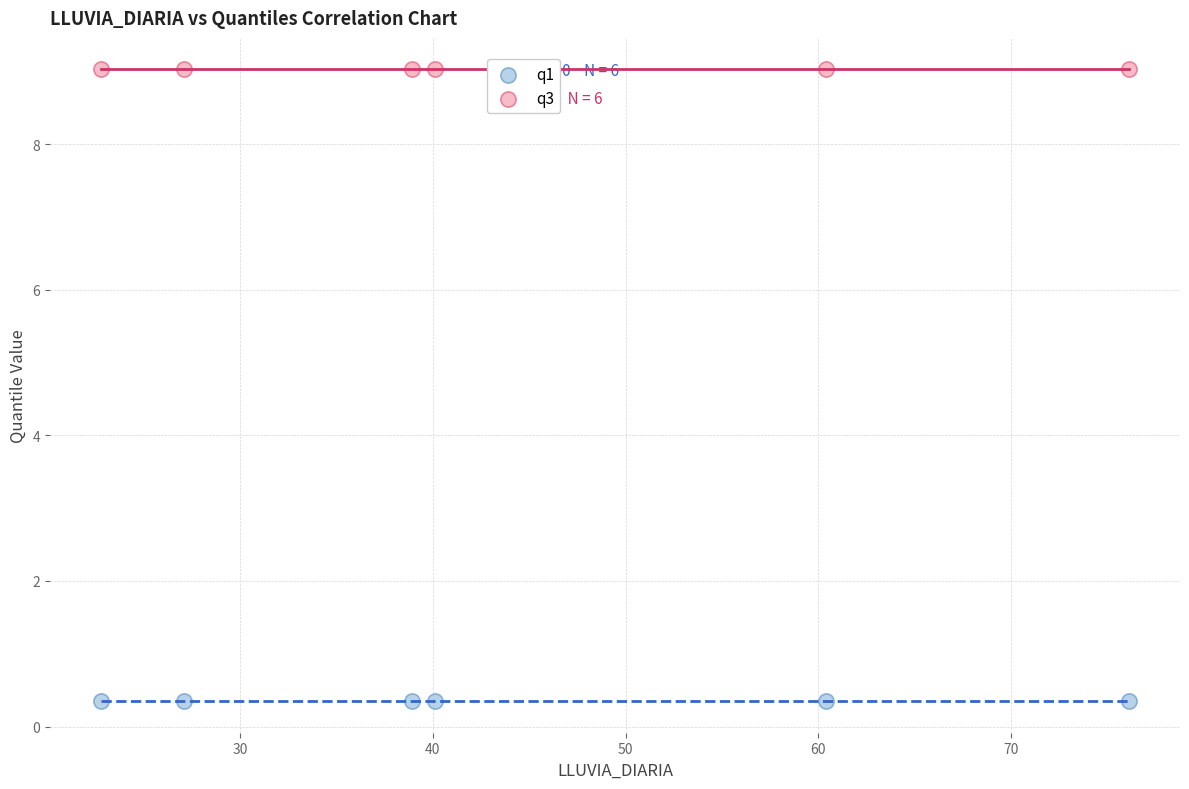

Which series reaches the minimum Y coordinate?

q1